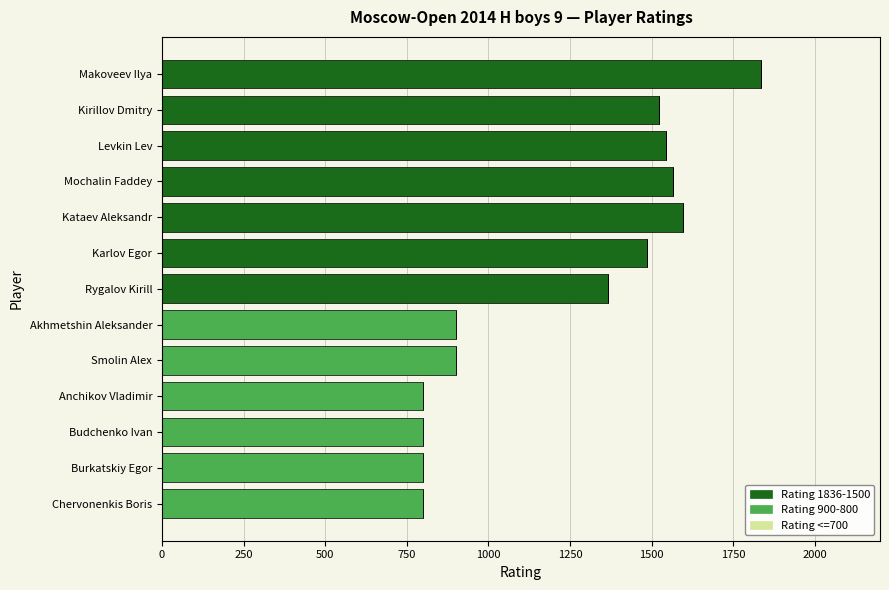

The value of Rating 1836-1500 at Karlov Egor is 1485. True or false?

True